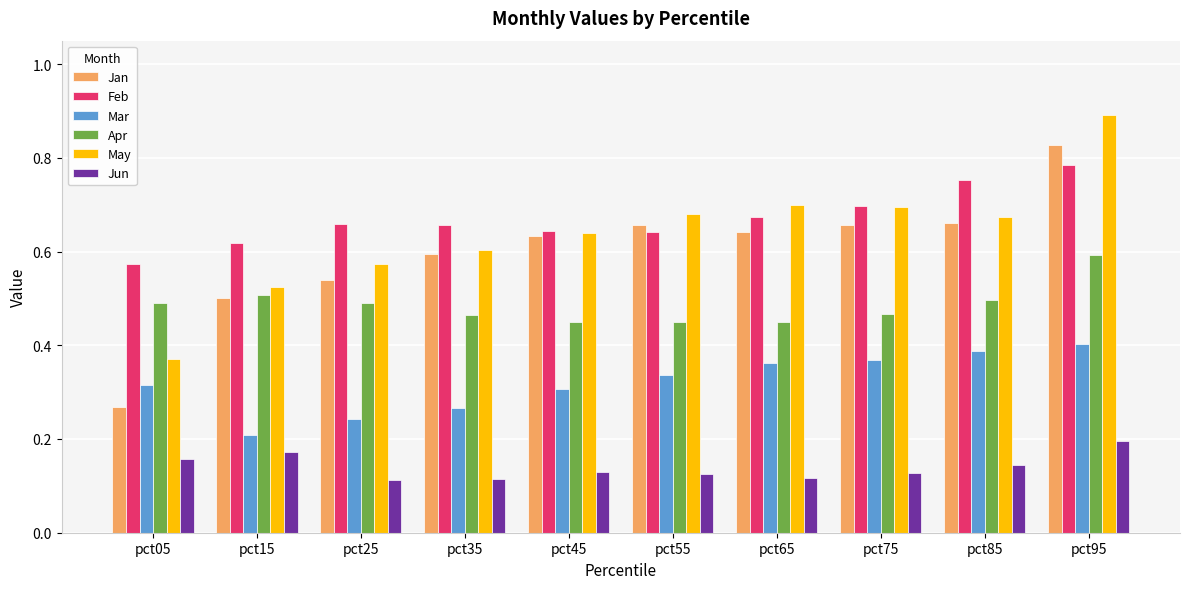

Does the chart contain any negative values?

No